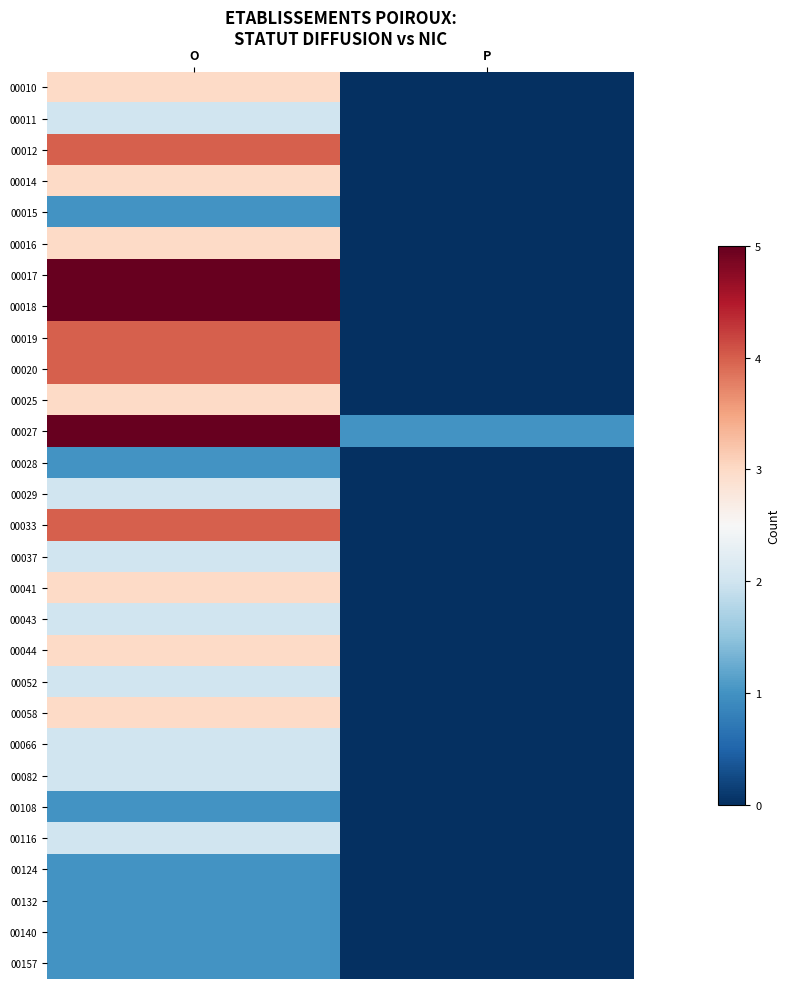

Which series has the largest range (max minus min)?

00017